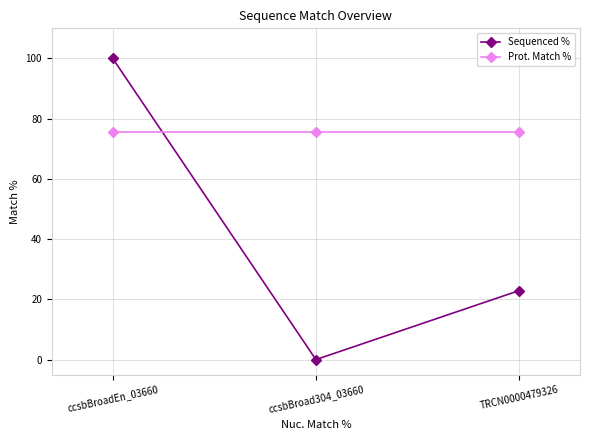

At how many categories does at least one series exceed 34?

3